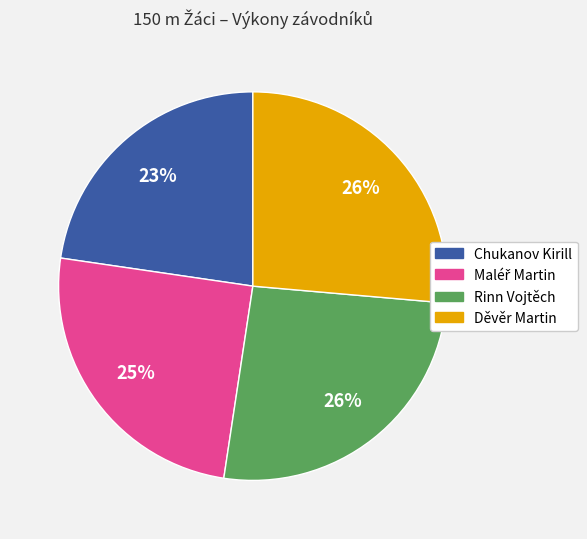

How many slices are in this pie chart?

4